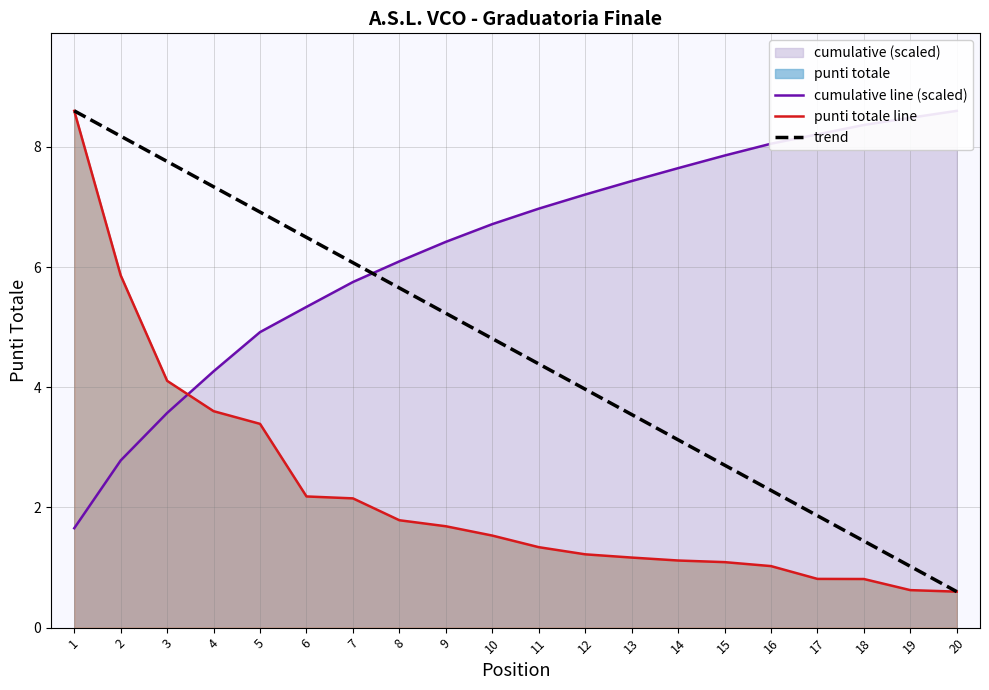

What is the average value of the cumulative line (scaled) series?

6.3